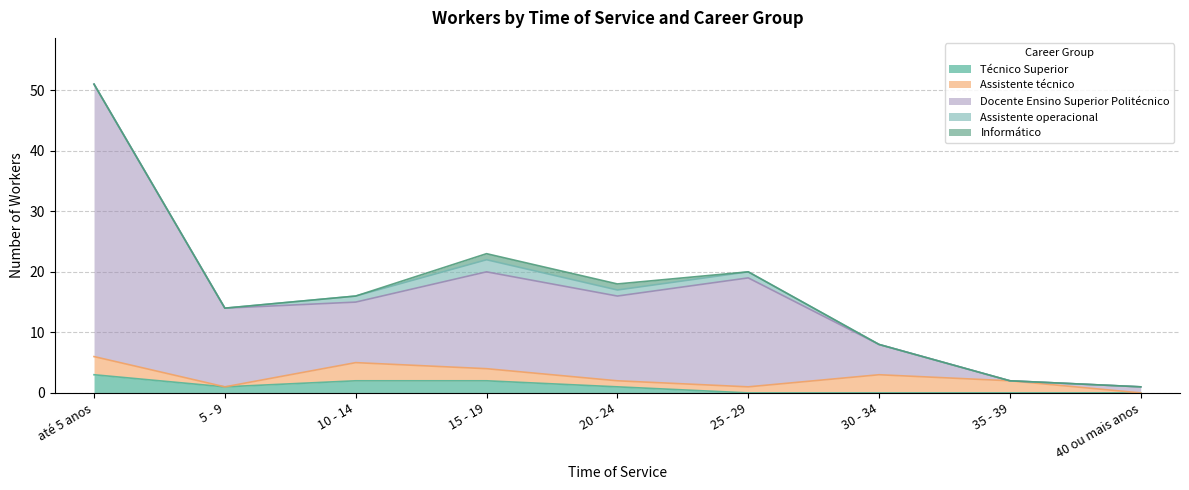

How many values in the Técnico Superior series are below 1?

4